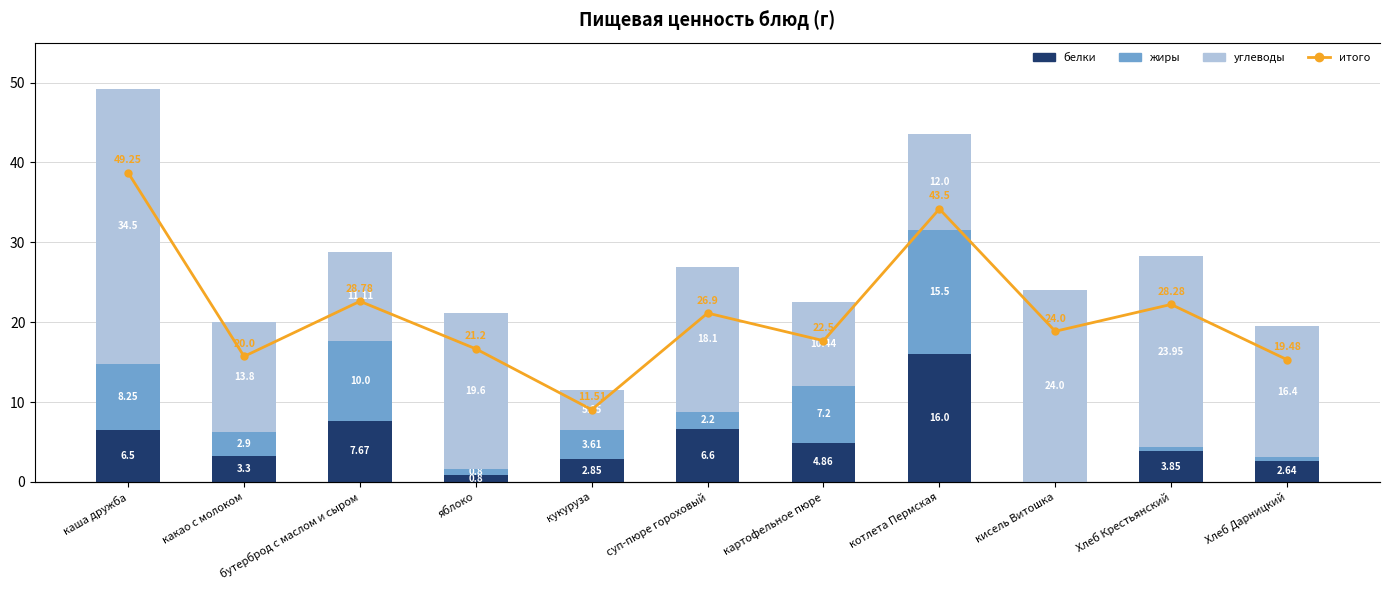

What is the highest value of the жиры series?

15.5